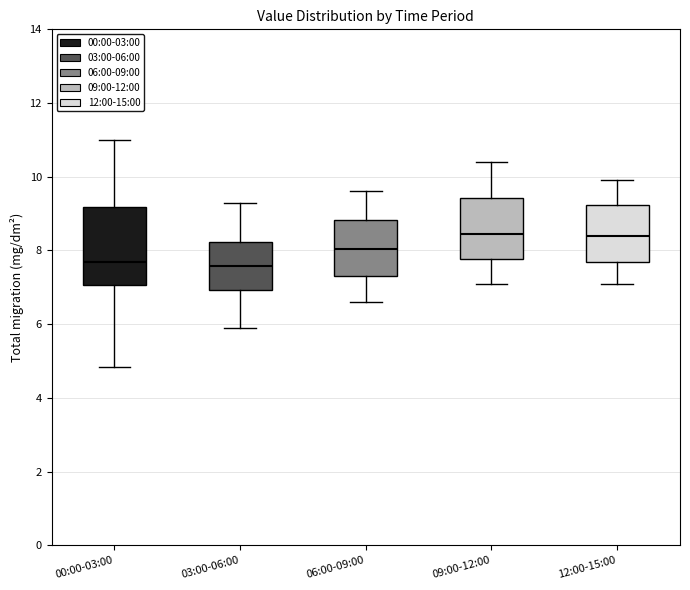

Reading left to right, transcribe this box plot: for each box, give where its median line is, the range the box spans, and where its two whiskers end, as read against the y-axis. The values are not printed on the chart, so give them approximately, as read against the axis.

00:00-03:00: median 7.6, box 7.0 to 9.2, whiskers 4.8 to 11.0
03:00-06:00: median 7.6, box 7.0 to 8.2, whiskers 6.0 to 9.4
06:00-09:00: median 8.0, box 7.4 to 8.8, whiskers 6.6 to 9.6
09:00-12:00: median 8.4, box 7.8 to 9.4, whiskers 7.2 to 10.4
12:00-15:00: median 8.4, box 7.6 to 9.2, whiskers 7.2 to 10.0